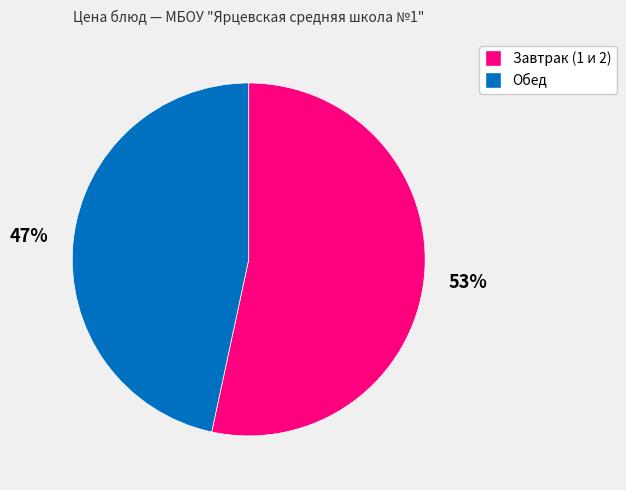

How many slices are in this pie chart?

2